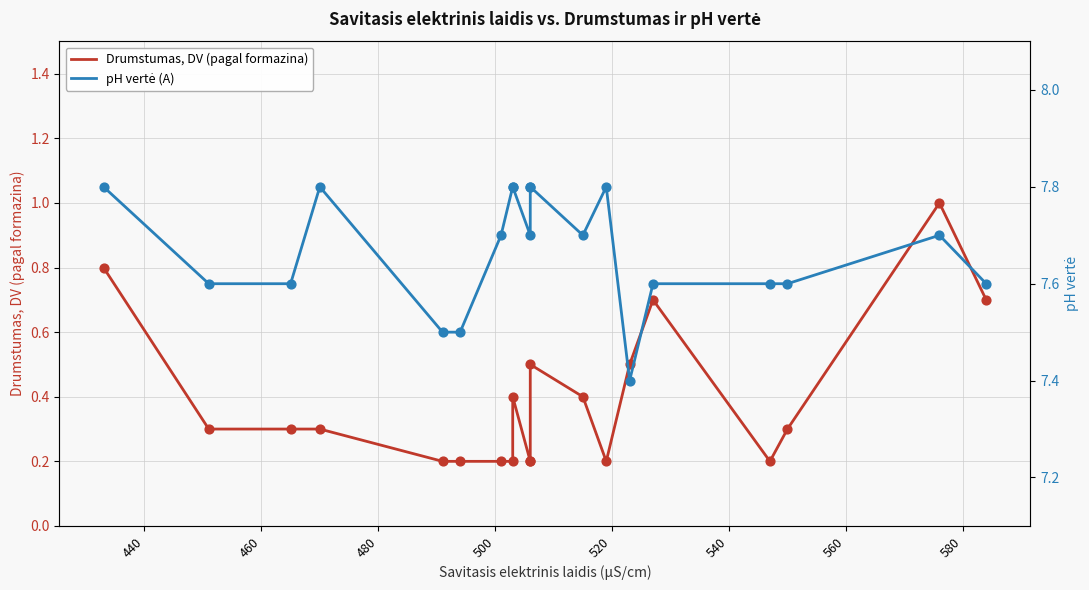

What is the total value across all series at 560?

8.0